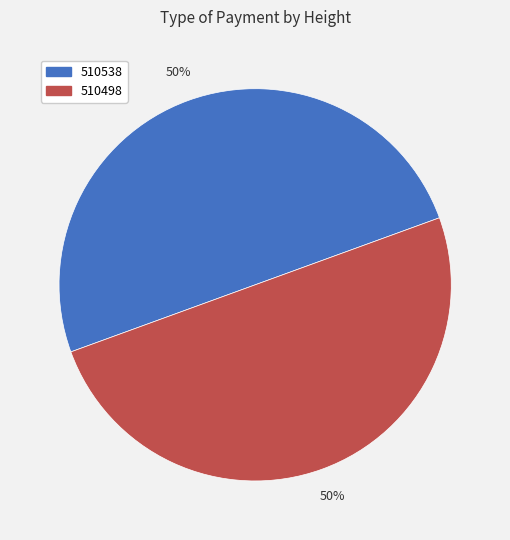

Approximately how many times larger is the value at 510498 compared to 510538?

1.0